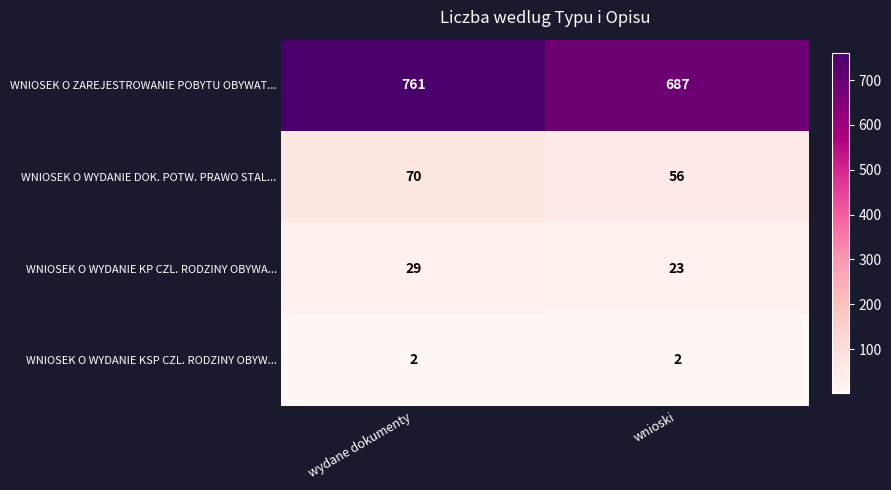

What is the difference between the maximum and minimum values in the WNIOSEK O WYDANIE DOK. POTW. PRAWO STAL... series?

14